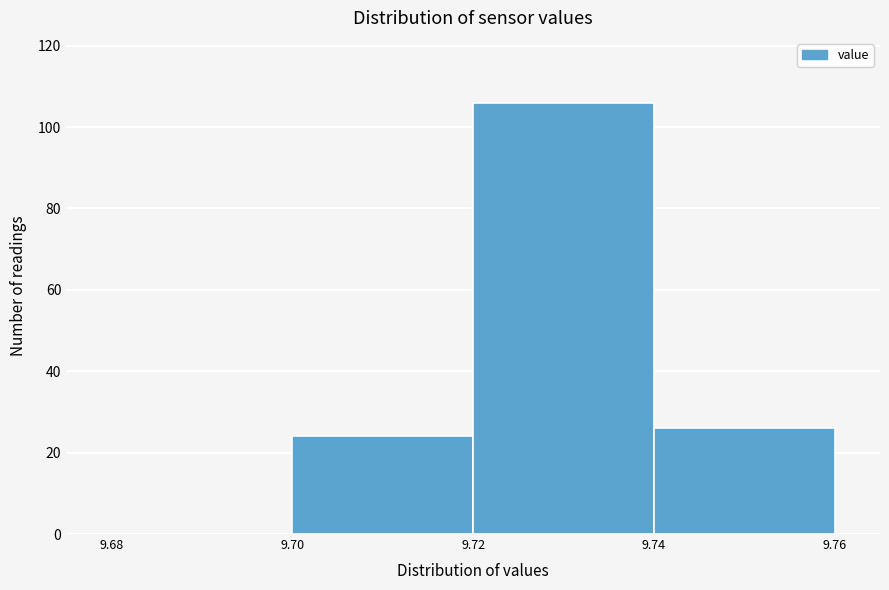

Reading left to right, list every bar in this chart as the range it spans on the x-axis followed by its height. The values are not printed on the chart, so give them approximately, as read against the axis.

9.68 to 9.70: 0
9.70 to 9.72: 24
9.72 to 9.74: 106
9.74 to 9.76: 26